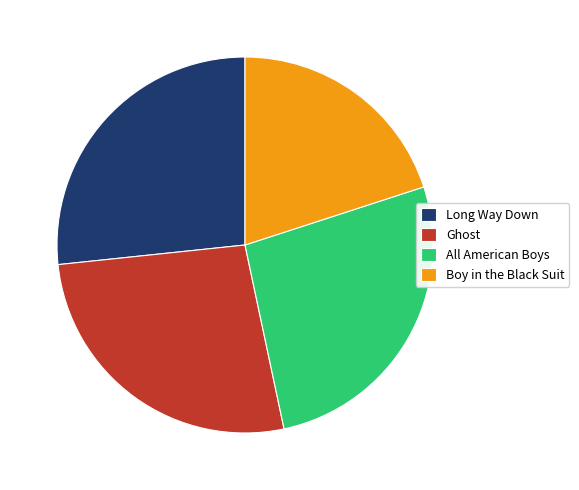

Is it true that Boy in the Black Suit is 20% of the pie?

True